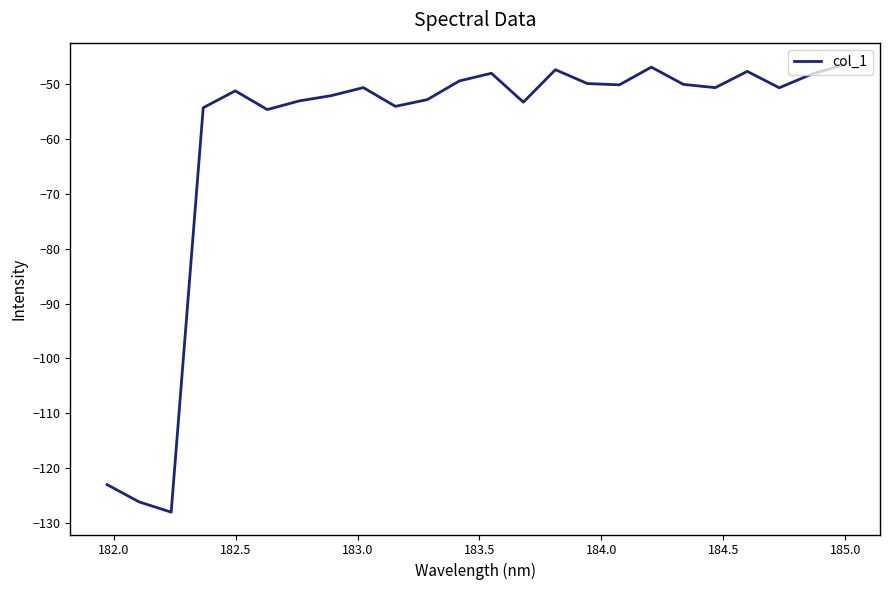

What is the minimum value shown in the chart?

-128.0